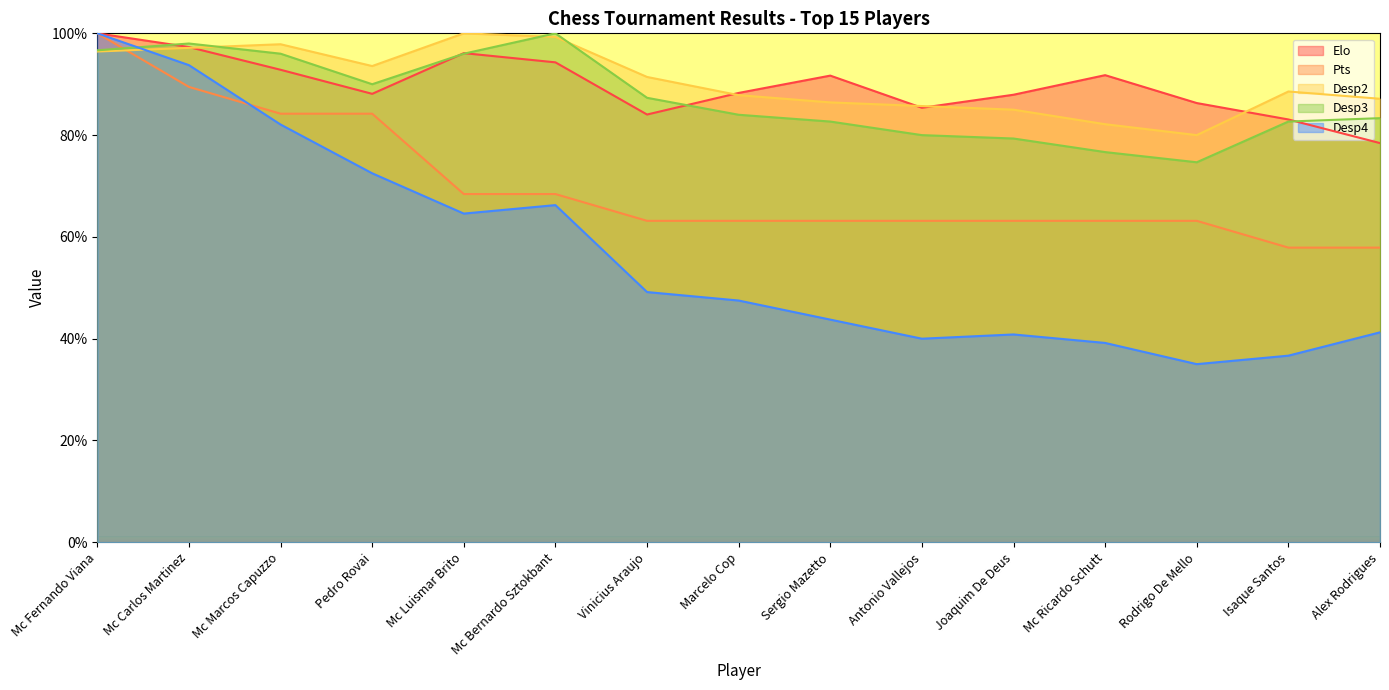

Which series ends up on top after the final intersection of Desp2 and Pts?

Desp2